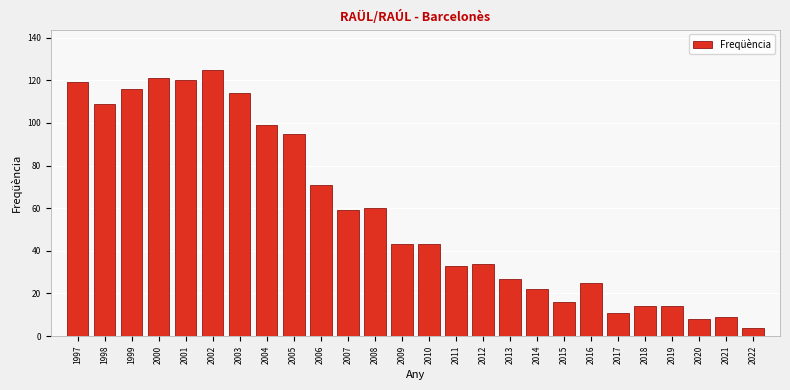

Reading left to right, list all the values displayed in this chart.

119	109	116	121	120	125	114	99	95	71	59	60	43	43	33	34	27	22	16	25	11	14	14	8	9	4